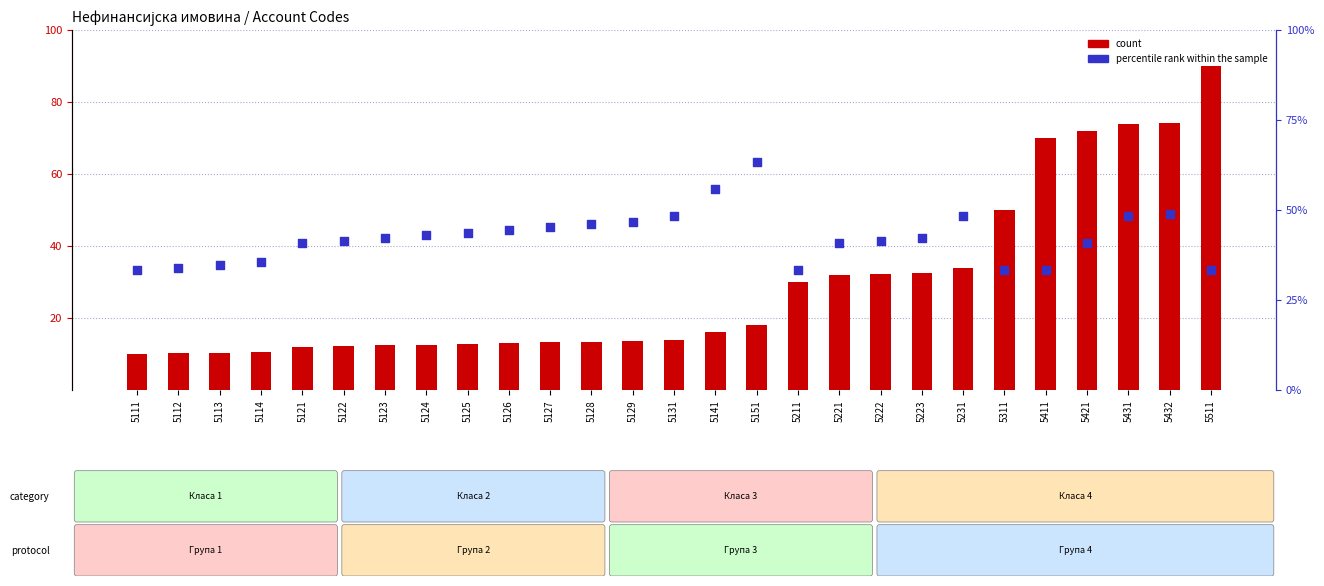

Which series reaches the minimum Y coordinate?

count